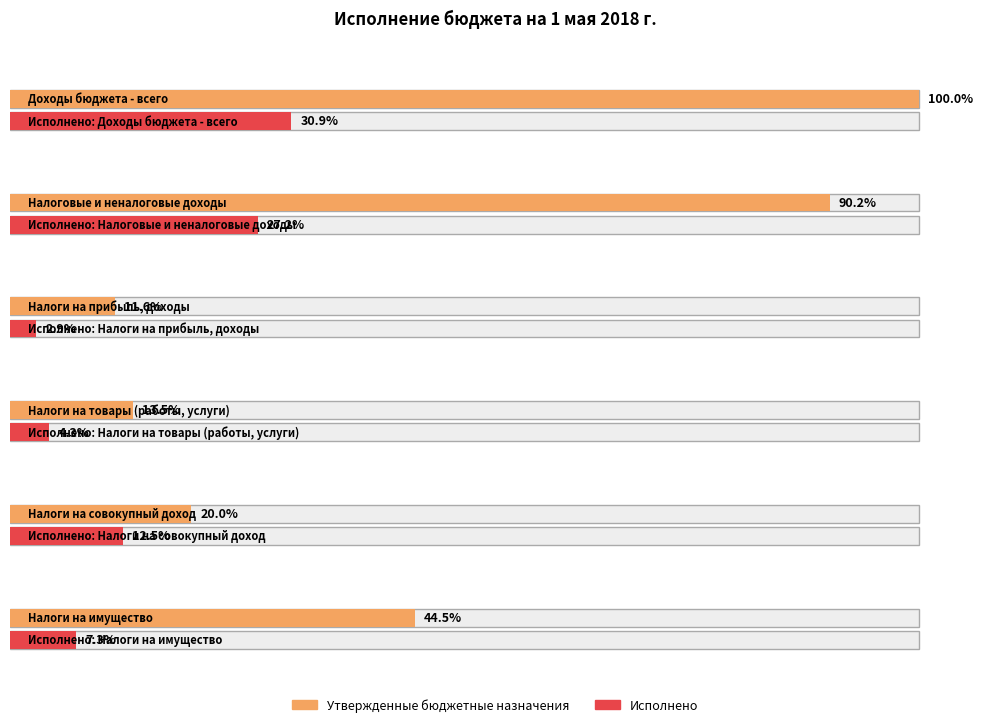

What are all the series names shown in the legend?

Утвержденные бюджетные назначения, Исполнено